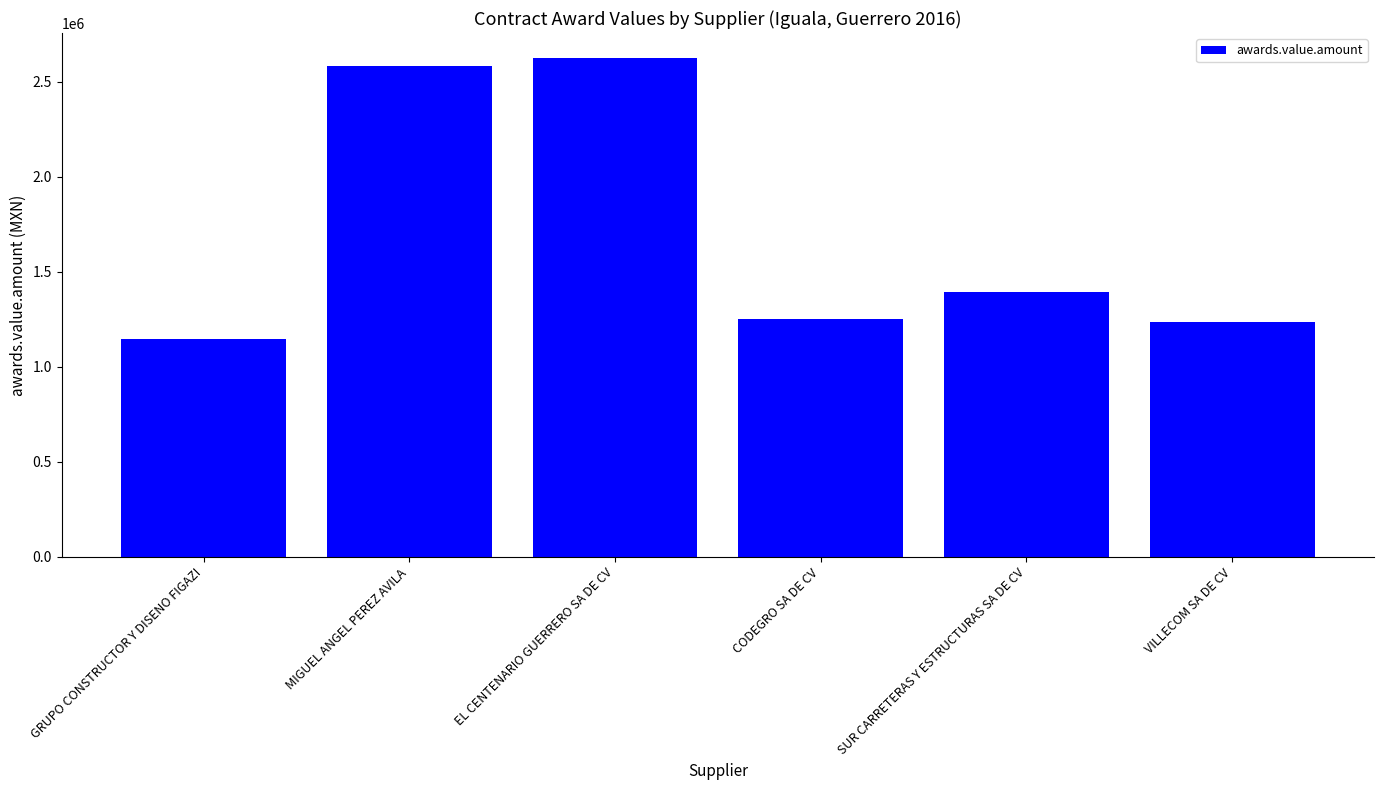

What is the label of the 5th bar from the left?

SUR CARRETERAS Y ESTRUCTURAS SA DE CV